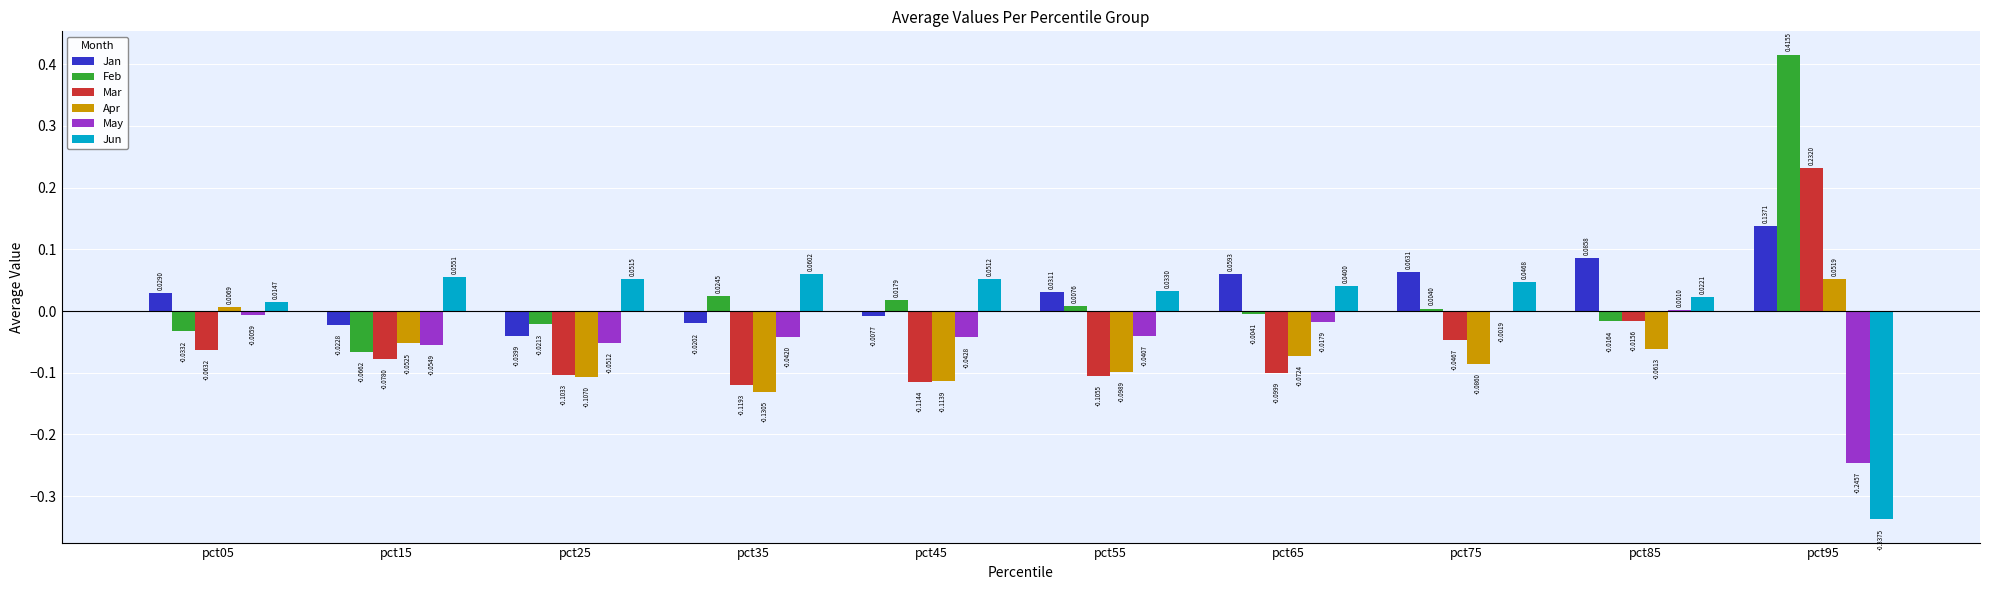

Are the bars horizontal?

No